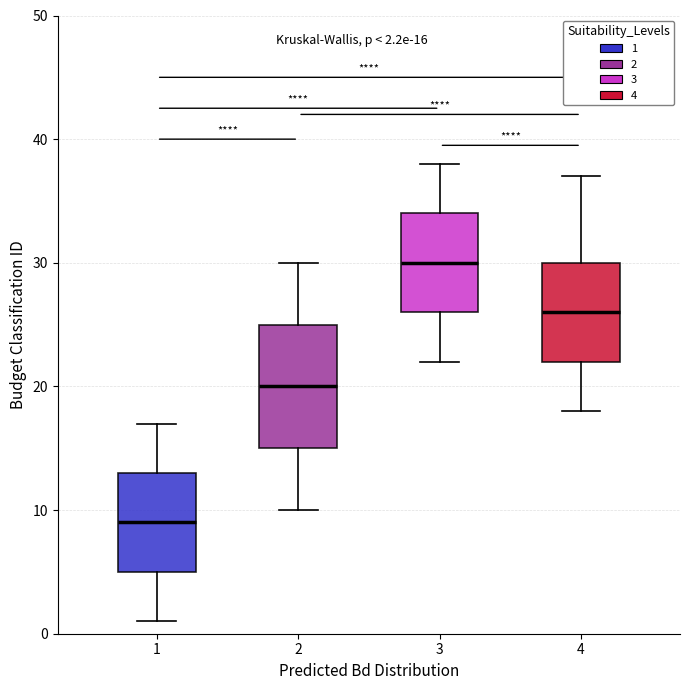

Comparing the boxes themselves (not the whiskers), which one is the tallest?

2